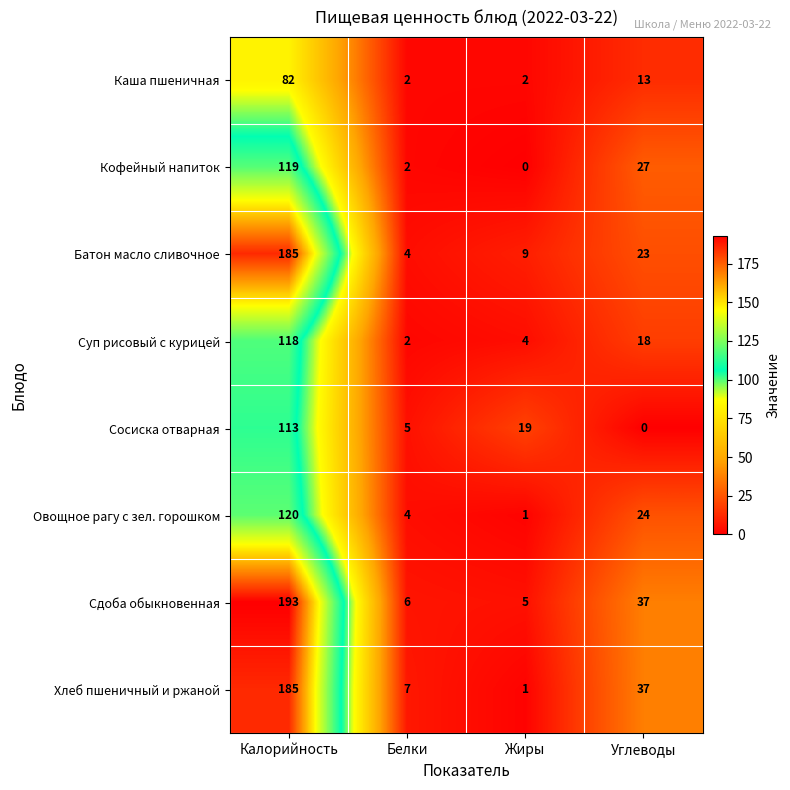

What is the maximum value shown in the chart?

193